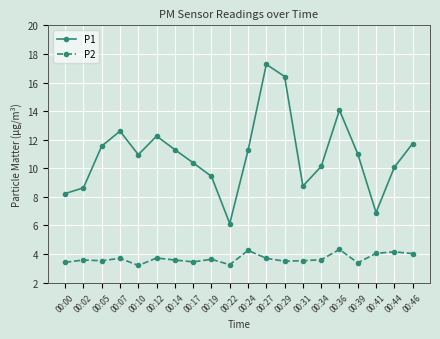

What is the spread (max minus min) of values at 00:17?

6.9